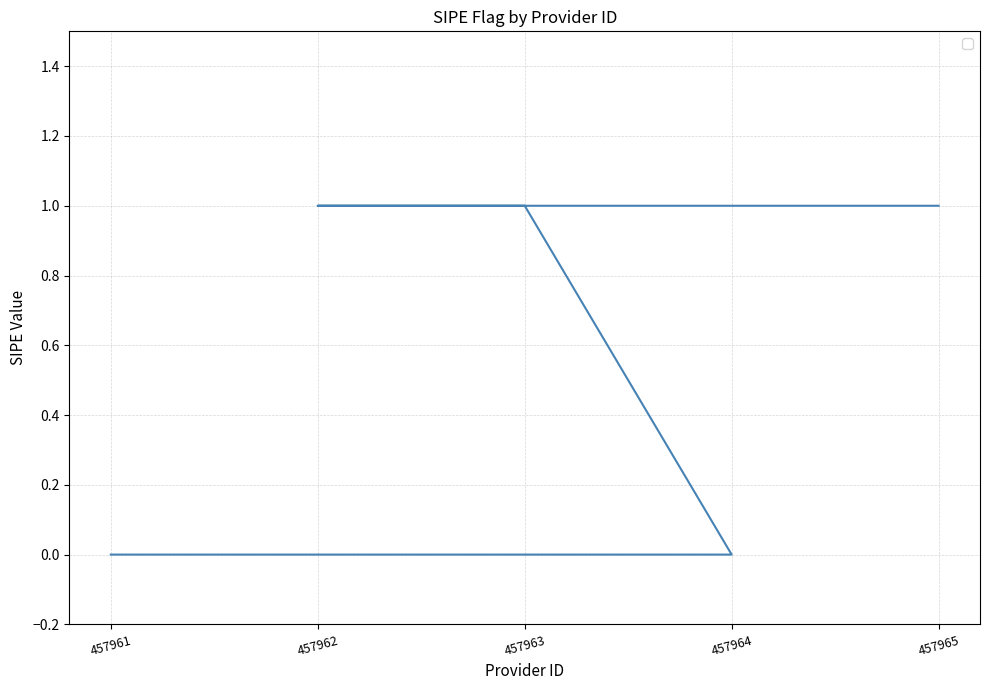

Which has a higher value, 457962 or 457961?

457962